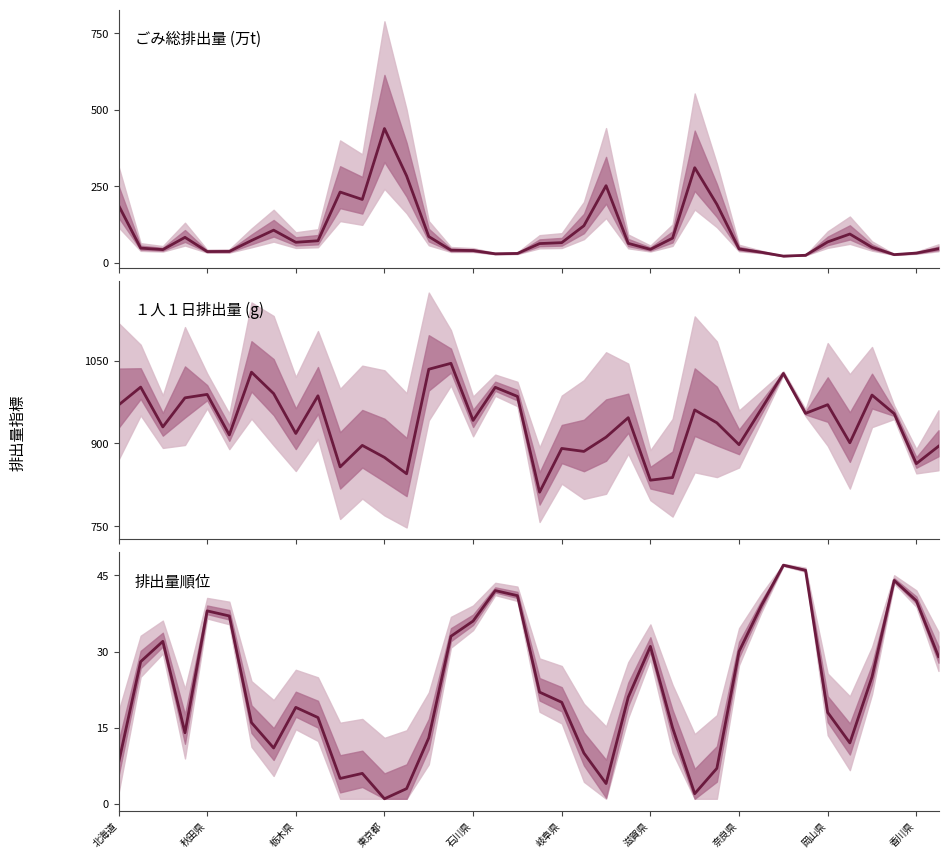

Which series has the largest total across all categories?

１人１日排出量 (g)